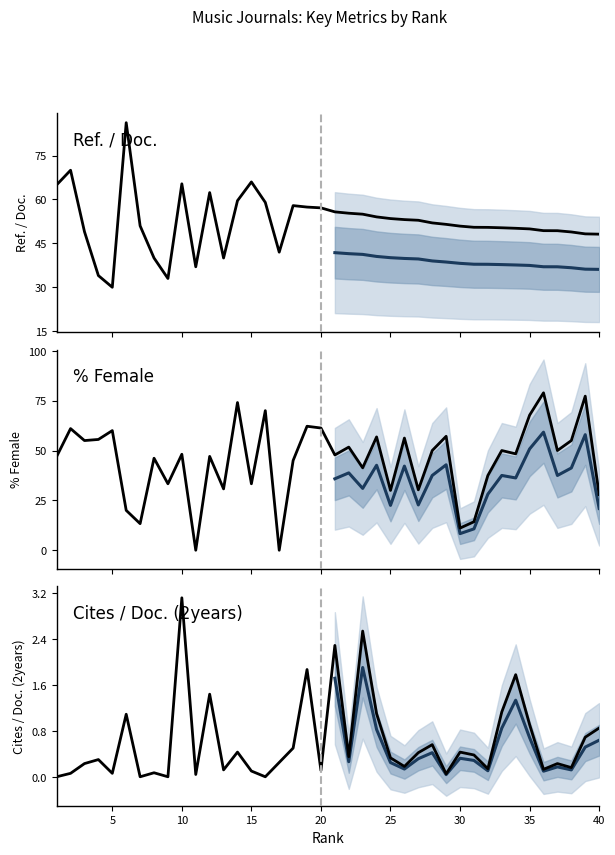

Reading left to right, transcribe all the data shown in this chart.

Ref. / Doc.: 1=65.0	2=70.0	3=49.0	4=34.0	5=30.0	6=86.2	7=51.0	8=40.0	9=33.0	10=65.4	11=37.0	12=62.4	13=40.0	14=59.6	15=66.0	16=59.0	17=42.0	18=57.9	19=57.4	20=57.1	21=55.8	22=55.3	23=55.0	24=54.0	25=53.5	26=53.1	27=52.9	28=52.0	29=51.5	30=50.9	31=50.5	32=50.5	33=50.3	34=50.2	35=50.0	36=49.4	37=49.3	38=48.9	39=48.2	40=48.1
%Female: 1=47.0	2=61.0	3=55.0	4=55.6	5=60.0	6=20.0	7=13.3	8=46.1	9=33.3	10=48.1	11=0.0	12=47.1	13=30.8	14=74.1	15=33.3	16=70.0	17=0.0	18=45.0	19=62.2	20=61.3	21=47.8	22=51.7	23=41.4	24=56.8	25=30.0	26=56.2	27=30.3	28=50.0	29=57.1	30=11.1	31=14.3	32=37.5	33=50.0	34=48.3	35=67.7	36=79.0	37=50.0	38=55.0	39=77.3	40=27.9
Cites / Doc. (2years): 1=0.0	2=0.1	3=0.2	4=0.3	5=0.1	6=1.1	7=0.0	8=0.1	9=0.0	10=3.1	11=0.0	12=1.4	13=0.1	14=0.4	15=0.1	16=0.0	17=0.2	18=0.5	19=1.9	20=0.1	21=2.3	22=0.3	23=2.5	24=1.1	25=0.3	26=0.2	27=0.4	28=0.6	29=0.1	30=0.4	31=0.4	32=0.1	33=1.1	34=1.8	35=0.9	36=0.1	37=0.2	38=0.2	39=0.7	40=0.8